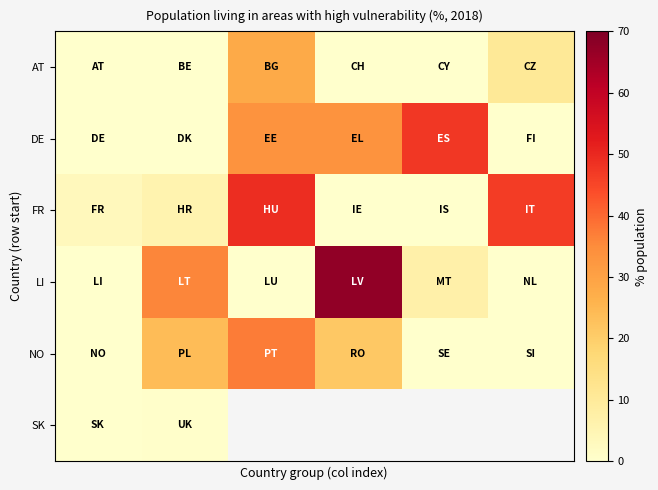

List the series in order of their peak value, highest first.

LI, FR, DE, NO, AT, SK